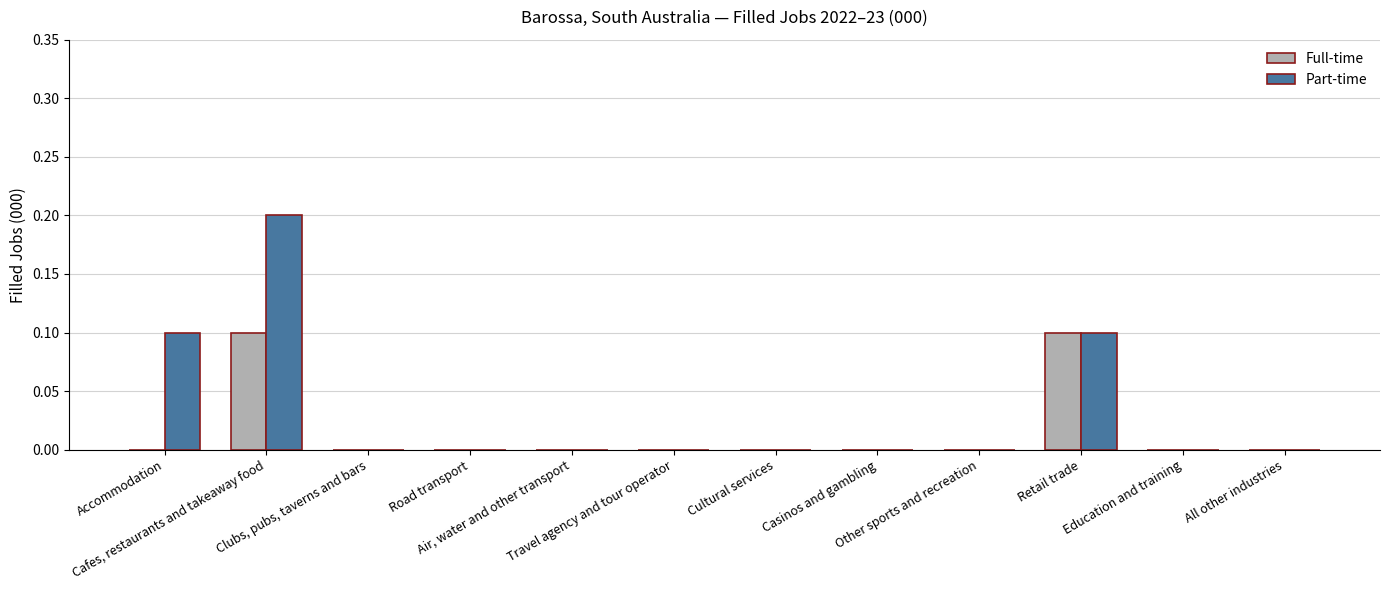

Which series has the largest total across all categories?

Part-time